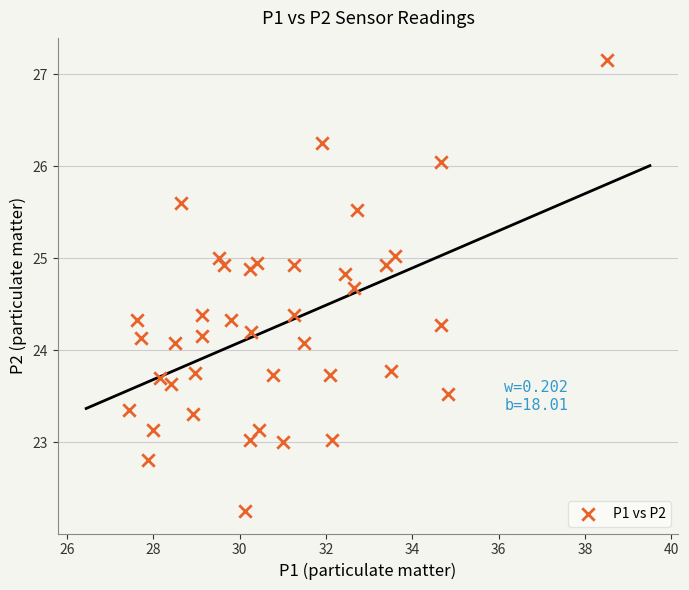

What is the range of X values (max minus min)?

11.1